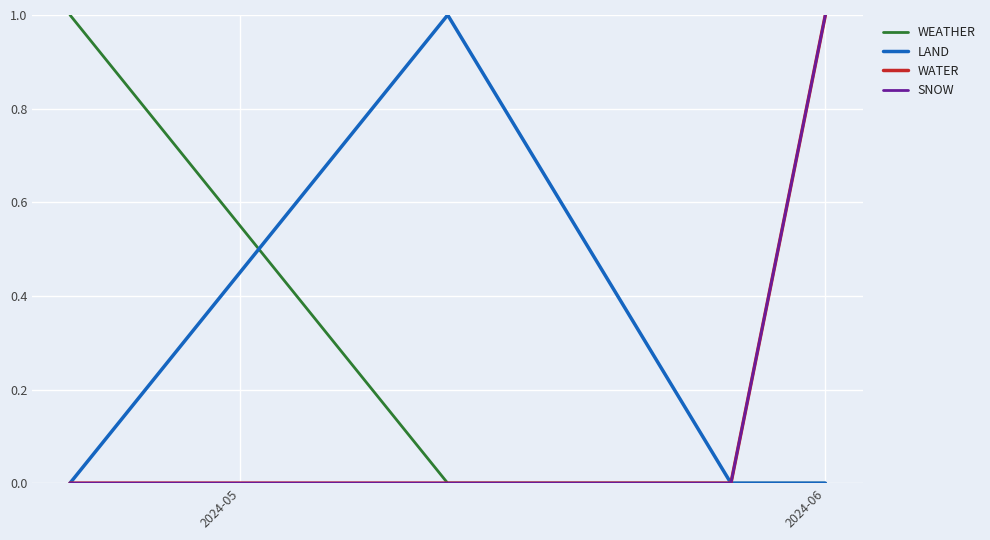

Does the chart display data point markers on the line(s)?

No